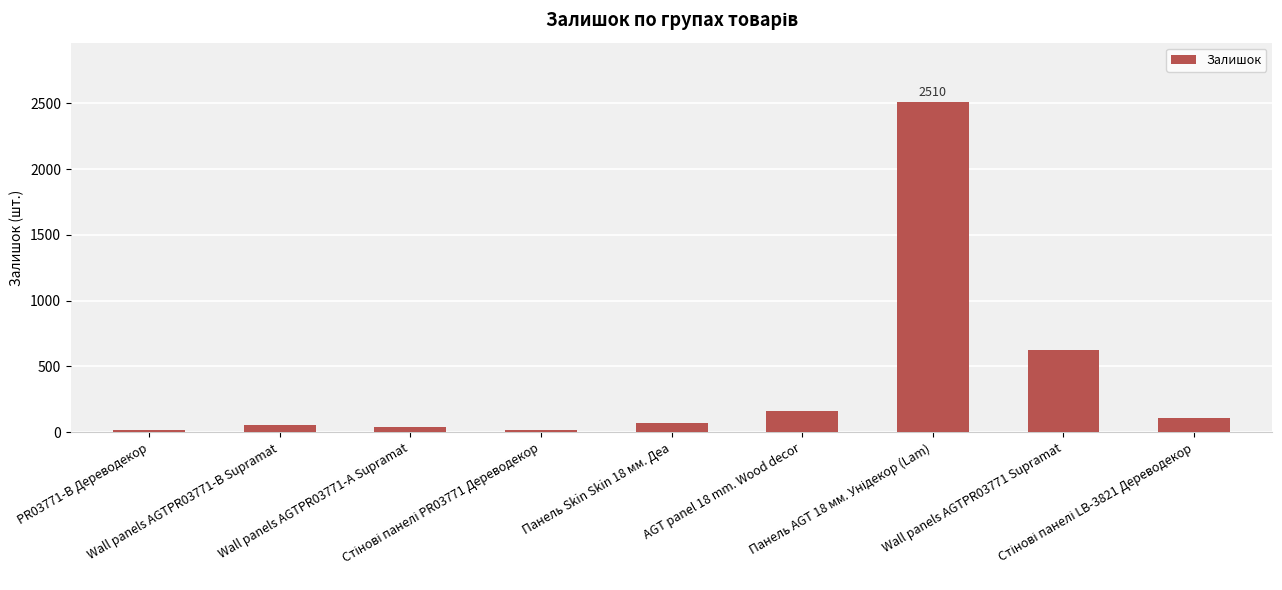

What is the greatest value displayed?

2510